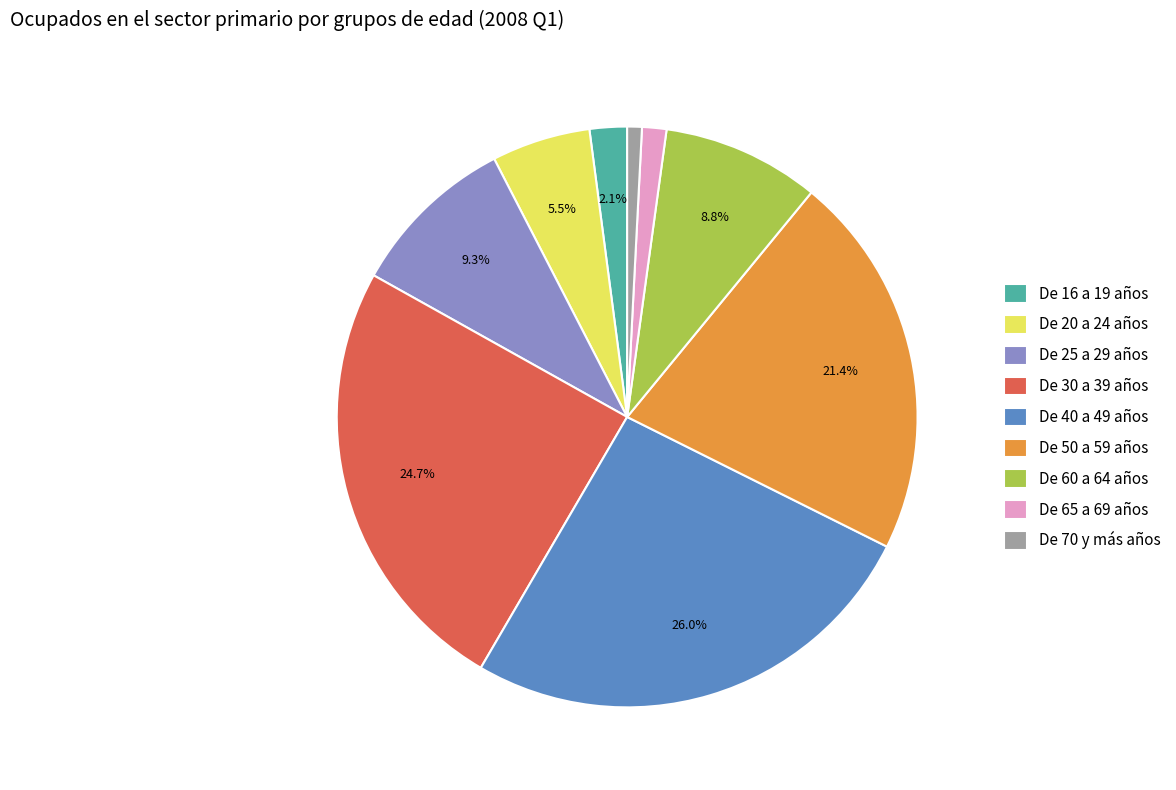

Rank the categories by value from lowest to highest.

De 70 y más años, De 65 a 69 años, De 16 a 19 años, De 20 a 24 años, De 60 a 64 años, De 25 a 29 años, De 50 a 59 años, De 30 a 39 años, De 40 a 49 años